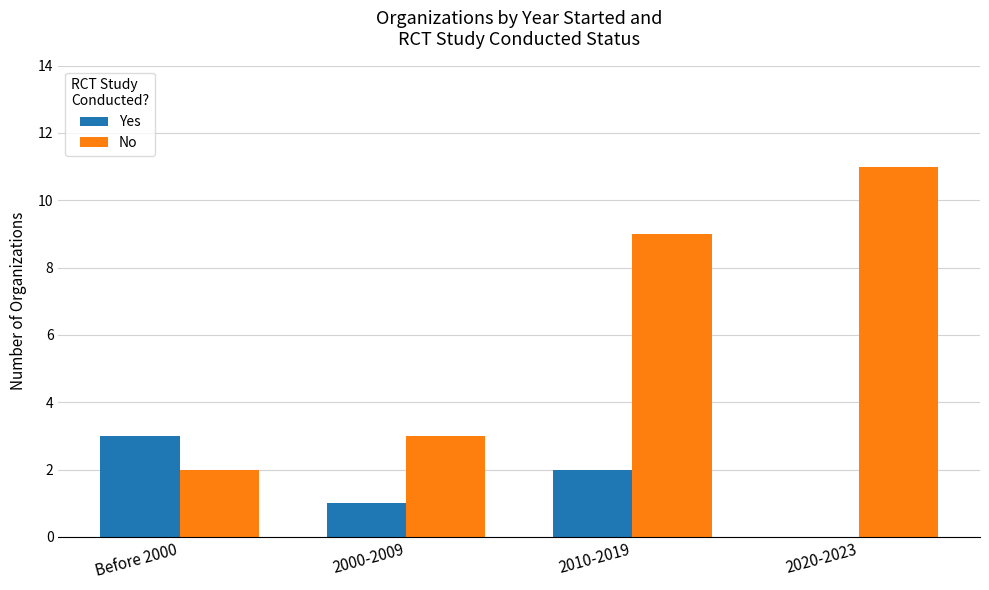

Are the bars horizontal?

No